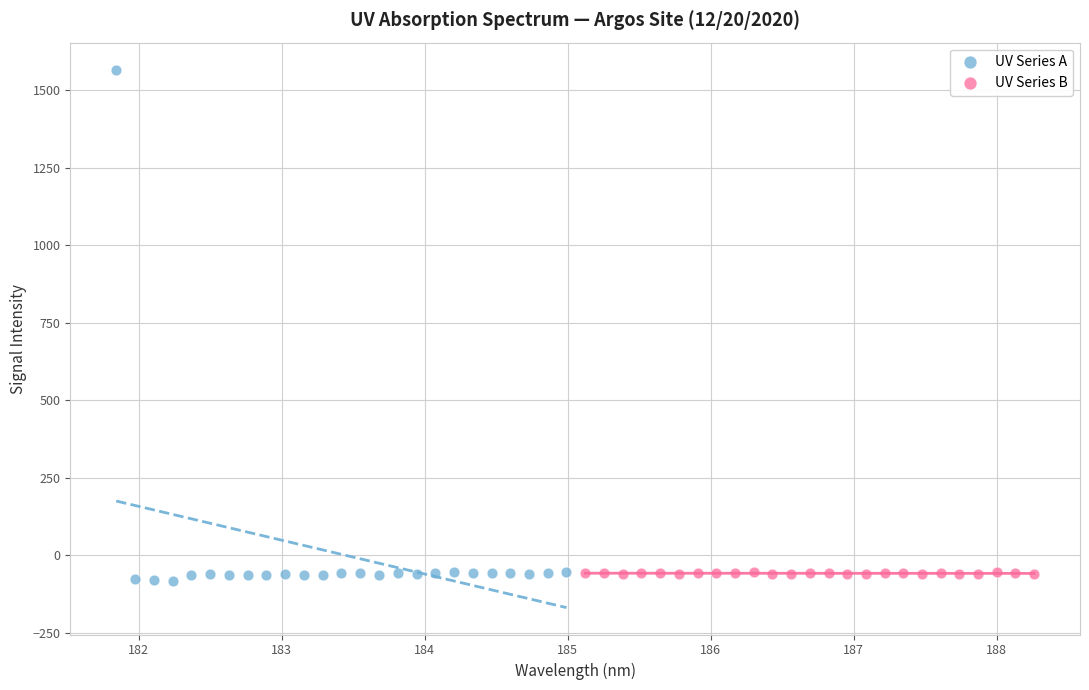

Which series has the widest spread of Y values?

UV Series A